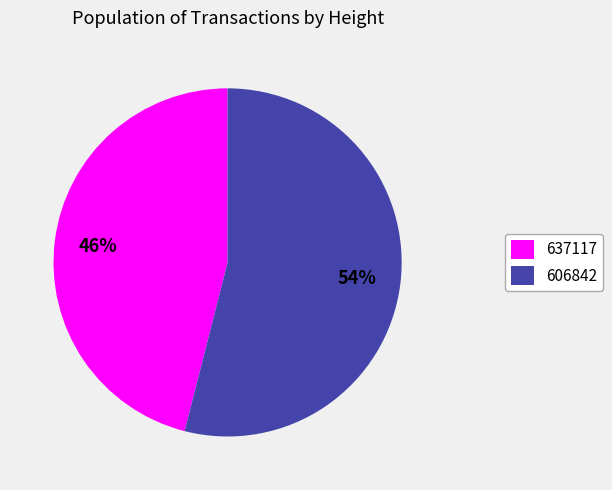

Rank the categories by value from highest to lowest.

606842, 637117